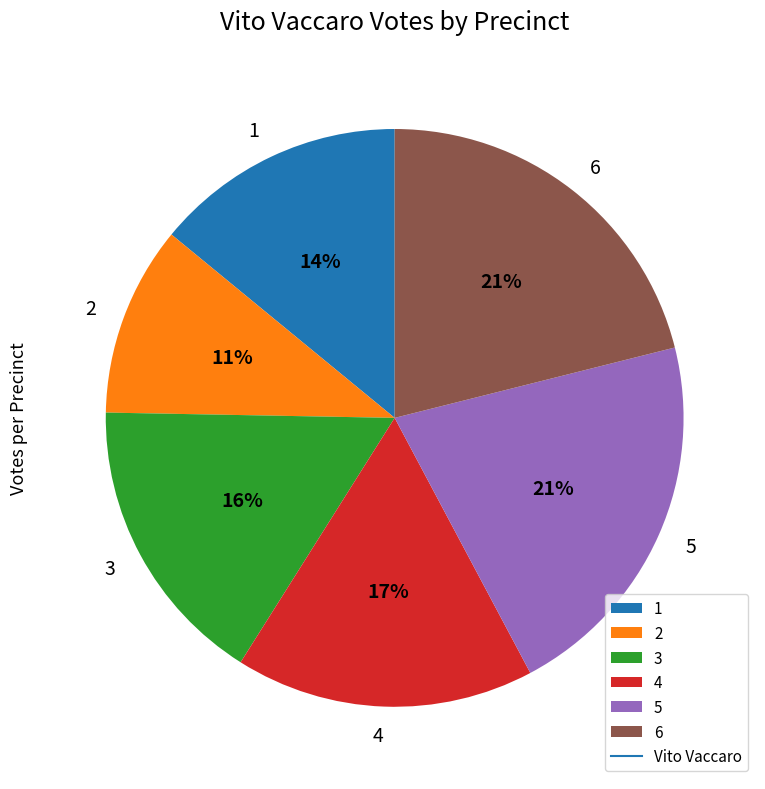

Does 4 represent more than half of the total?

No